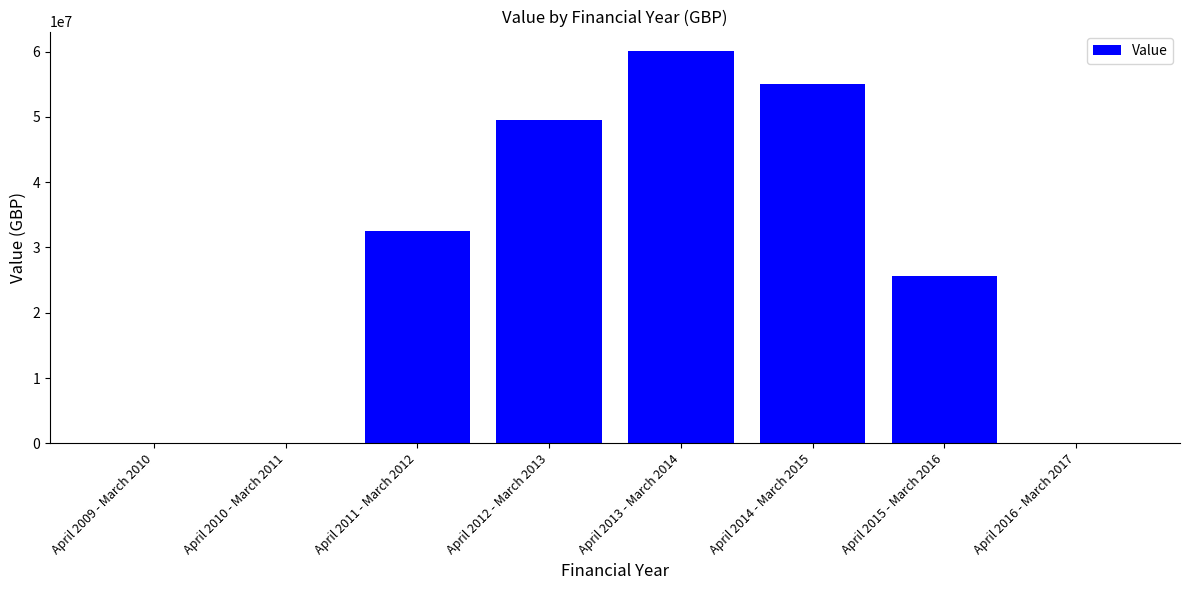

Does the chart contain stacked bars?

No